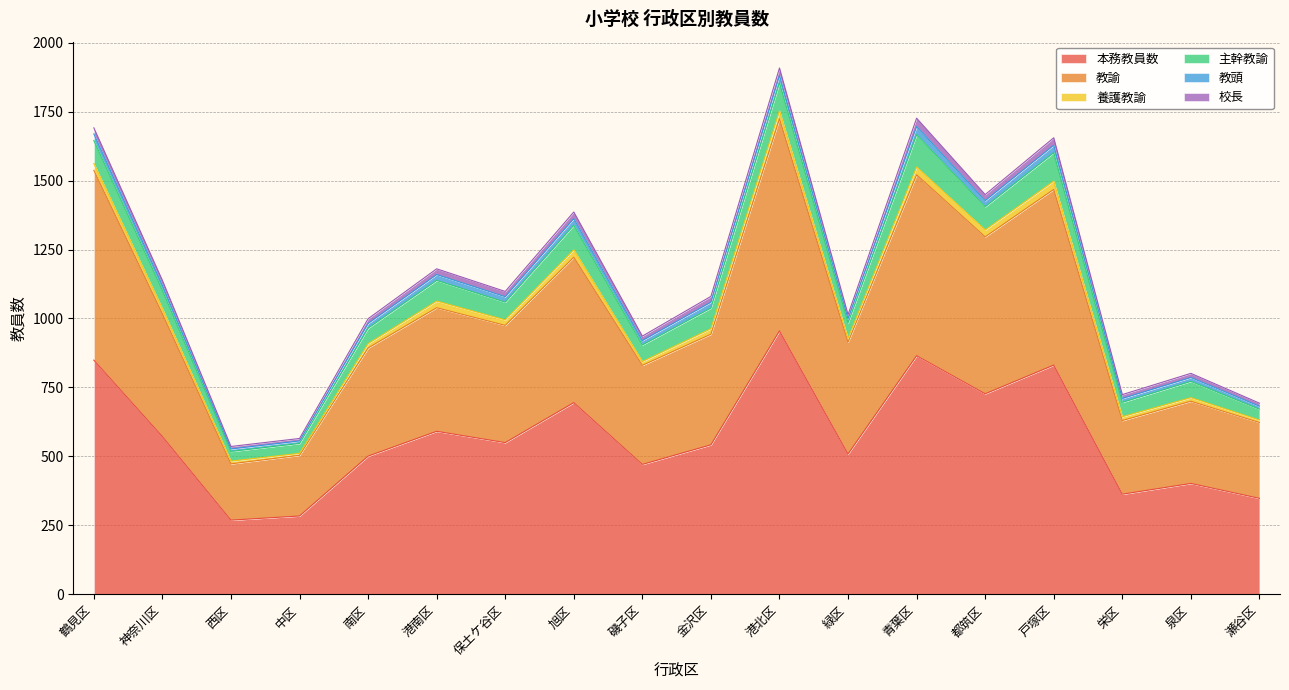

Where is the first local minimum for 本務教員数?

西区